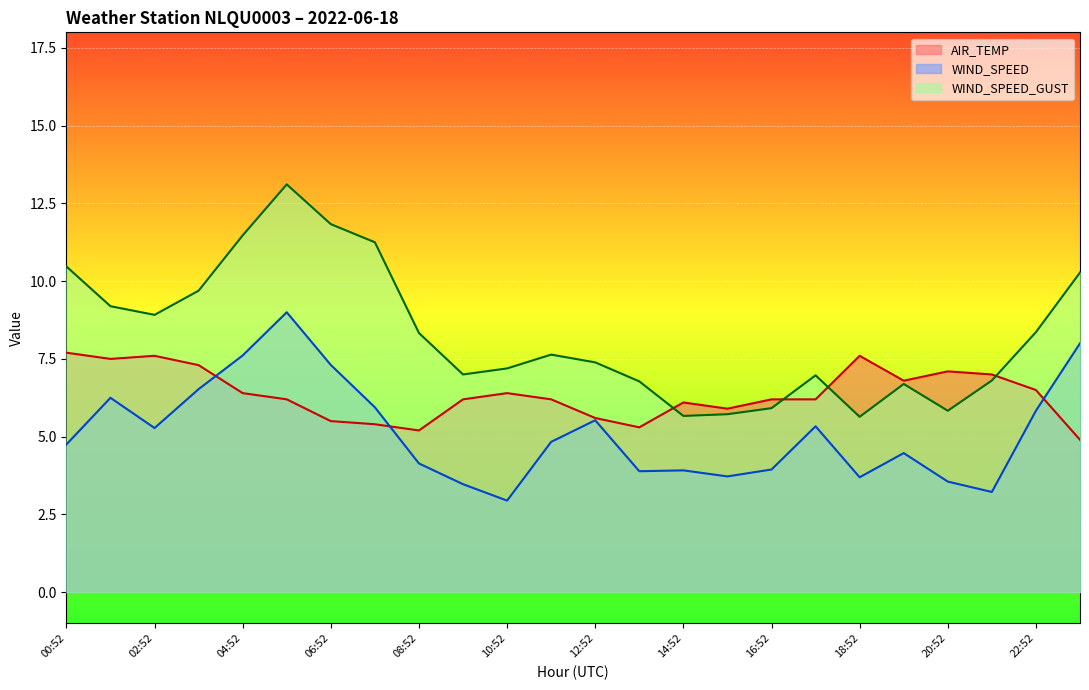

Which series has the largest total across all categories?

WIND_SPEED_GUST